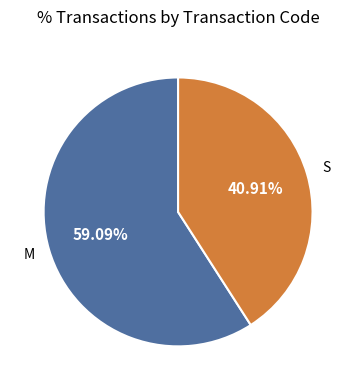

How many slices are in this pie chart?

2